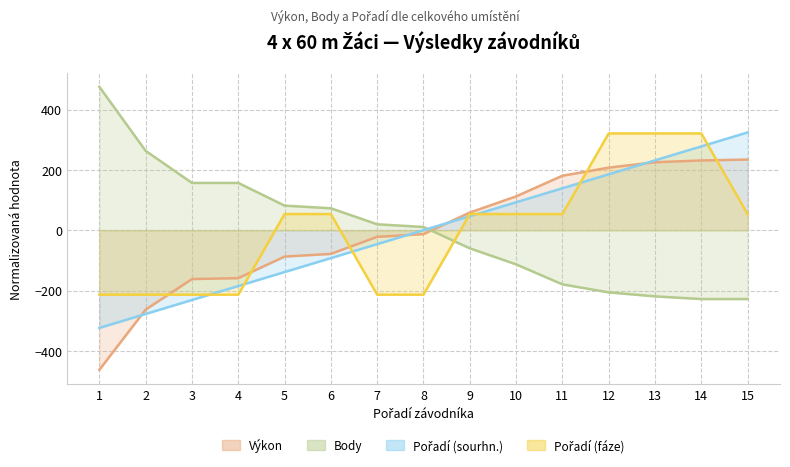

True or false: Výkon and Body intersect in this chart.

True